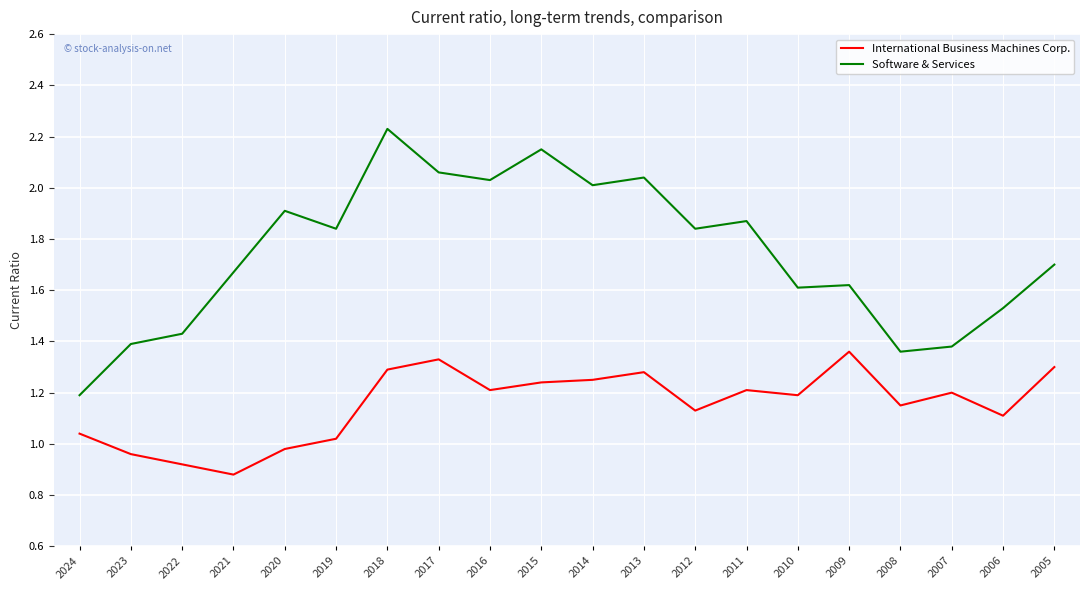

Where is Software & Services nearest to the value 1?

2024